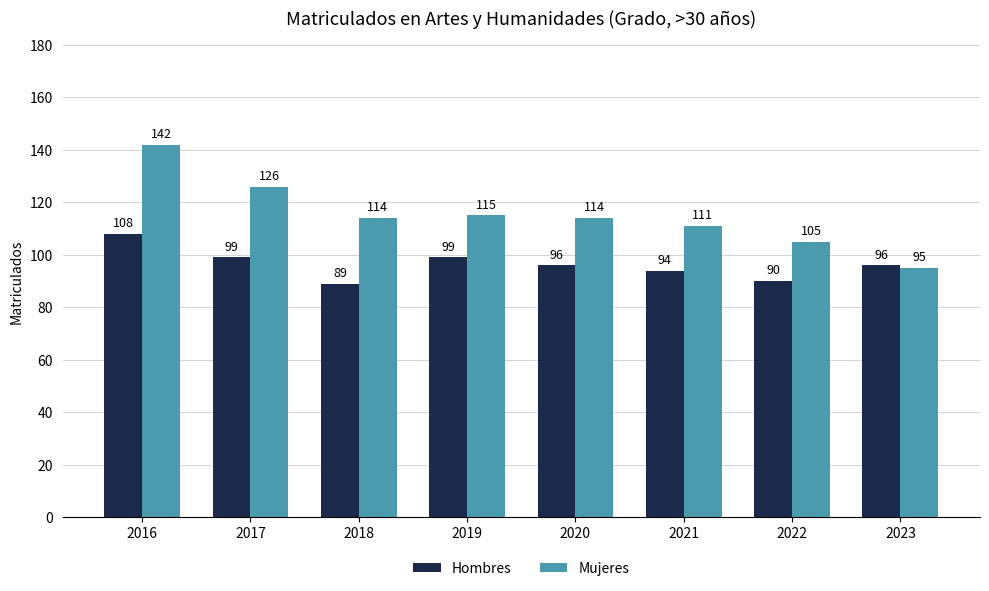

The Hombres series shows 89 at 2018. True or false?

True